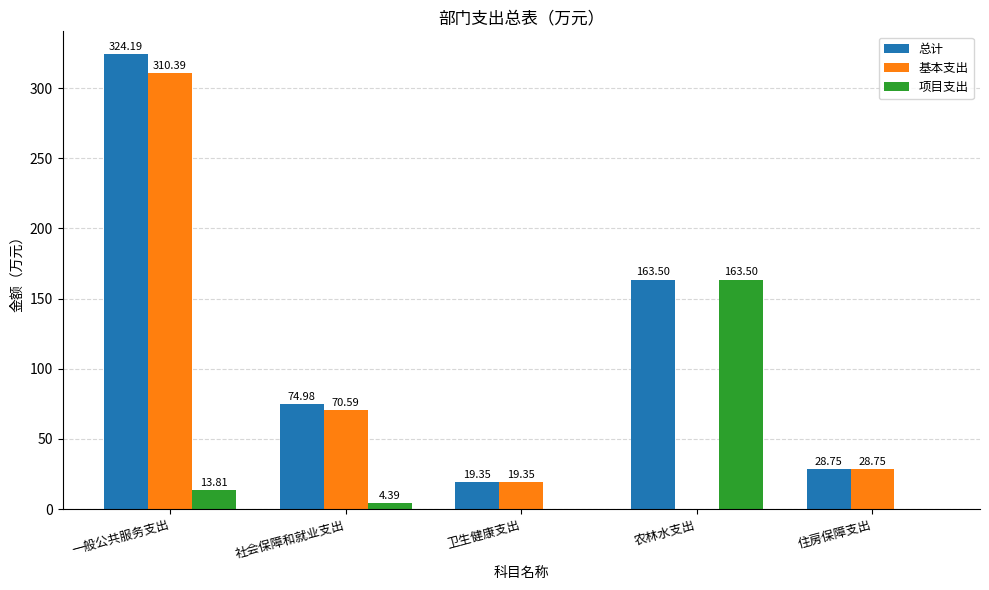

At which label does 总计 first exceed 74?

一般公共服务支出